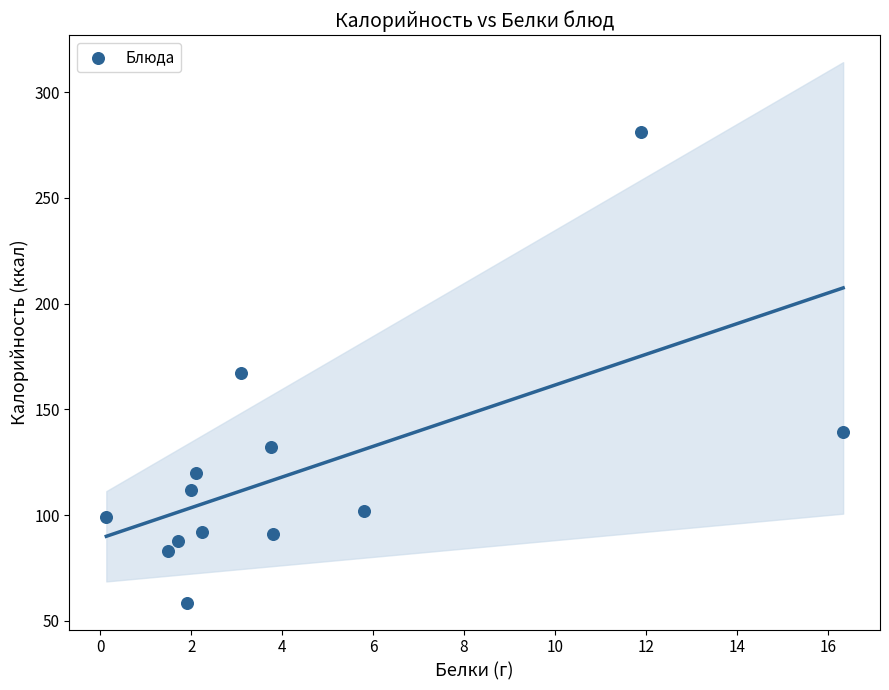

What is the range of Y values (max minus min)?

222.6